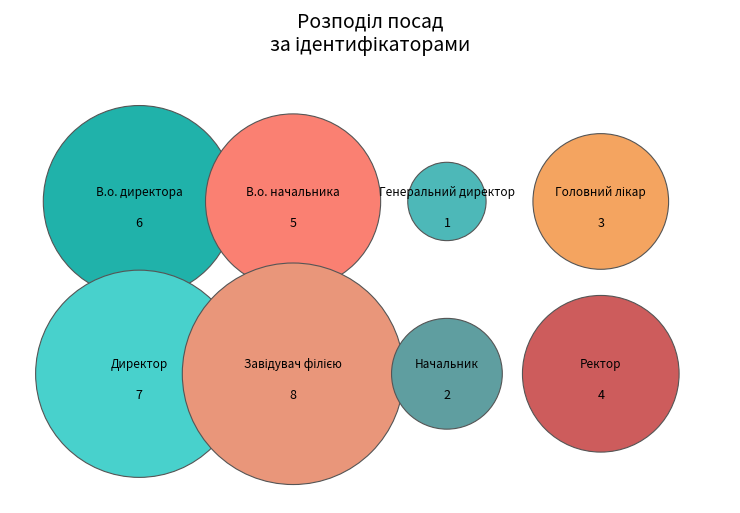

Which category has the biggest portion of the pie?

Завідувач філією